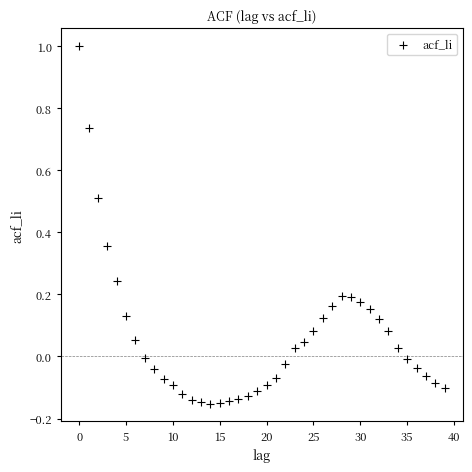

What is the range of Y values (max minus min)?

1.2